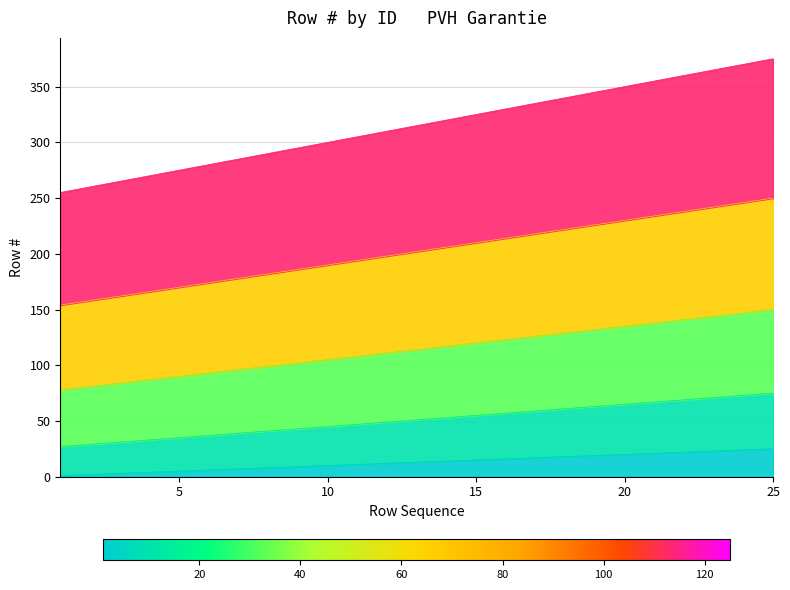

How many values in the 266500440396 series exceed 13?

12